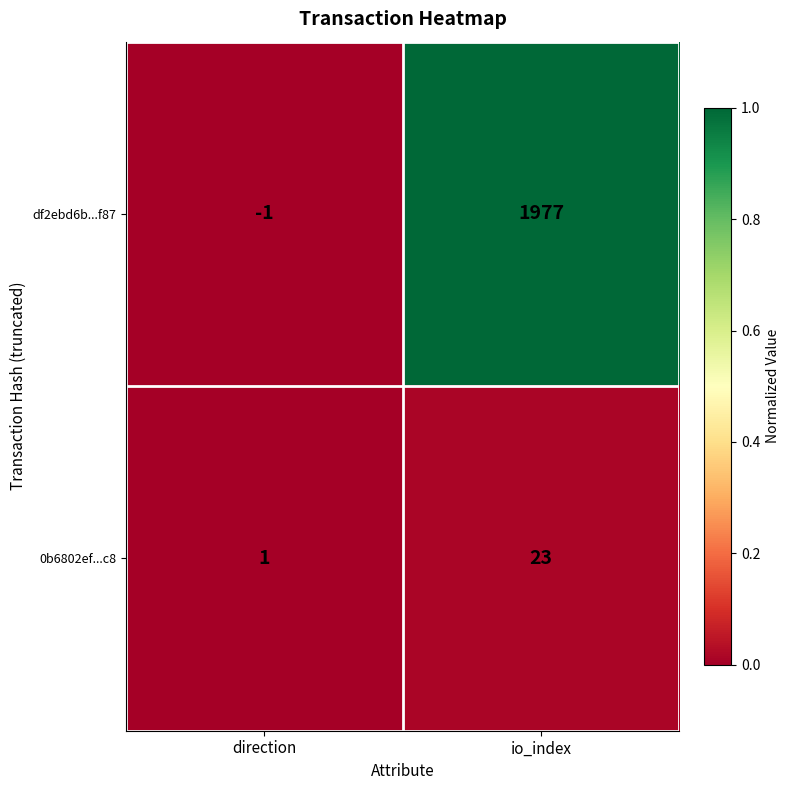

The value of df2ebd6b...f87 at direction is -1. True or false?

True